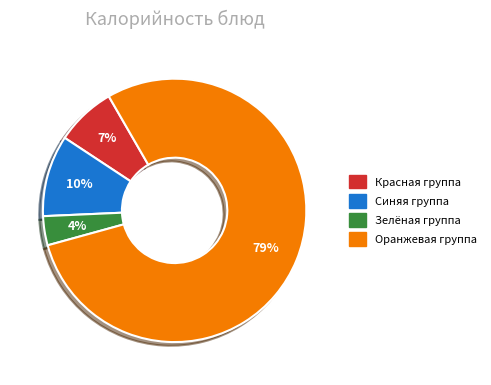

To the nearest percent, what is the difference between the largest and smallest slice percentages?

75%